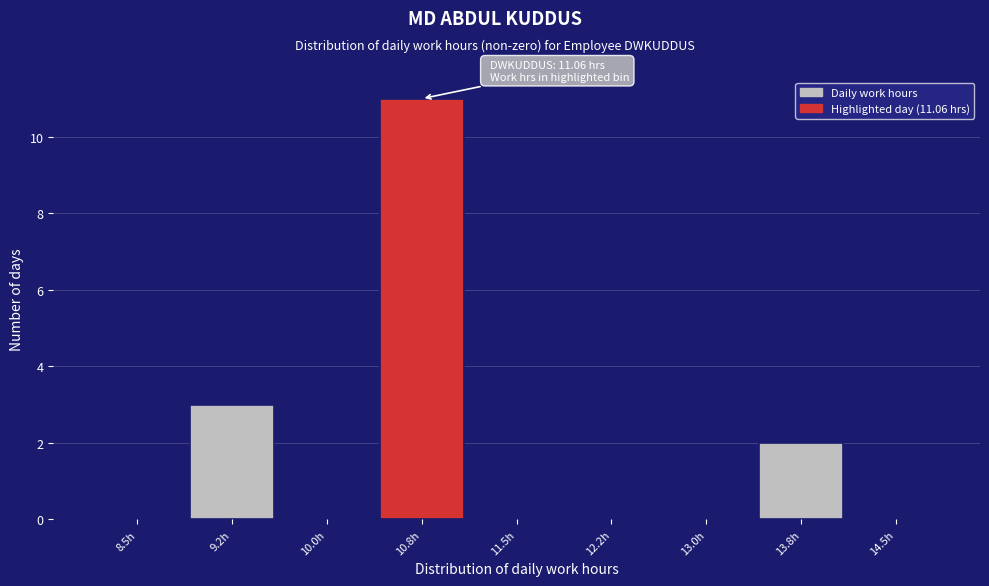

Reading left to right, extract all data points from this chart.

8.5h=0	9.2h=3	10.0h=0	10.8h=11	11.5h=0	12.2h=0	13.0h=0	13.8h=2	14.5h=0